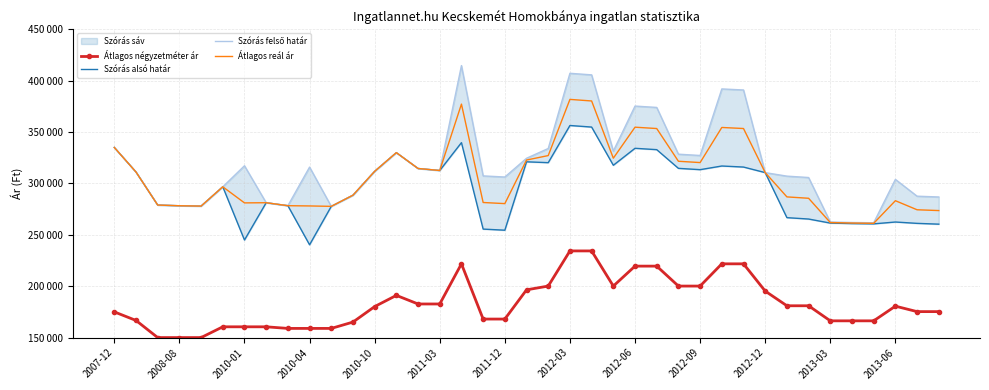

Which series has the largest range (max minus min)?

Szórás felső határ